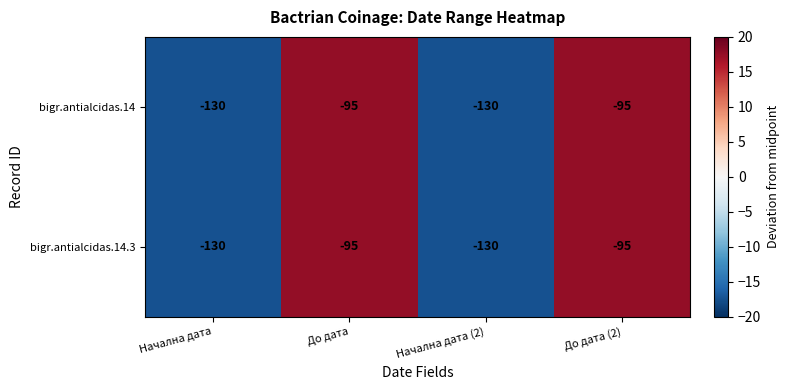

What is the total value across all series at До дата (2)?

-190